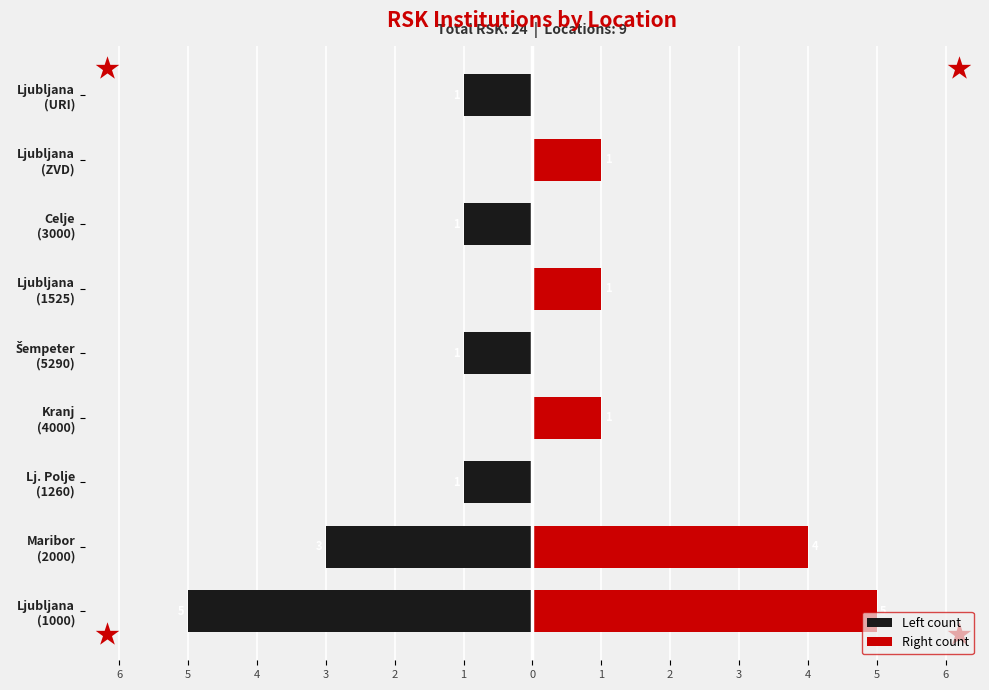

How many distinct data groups are displayed?

2